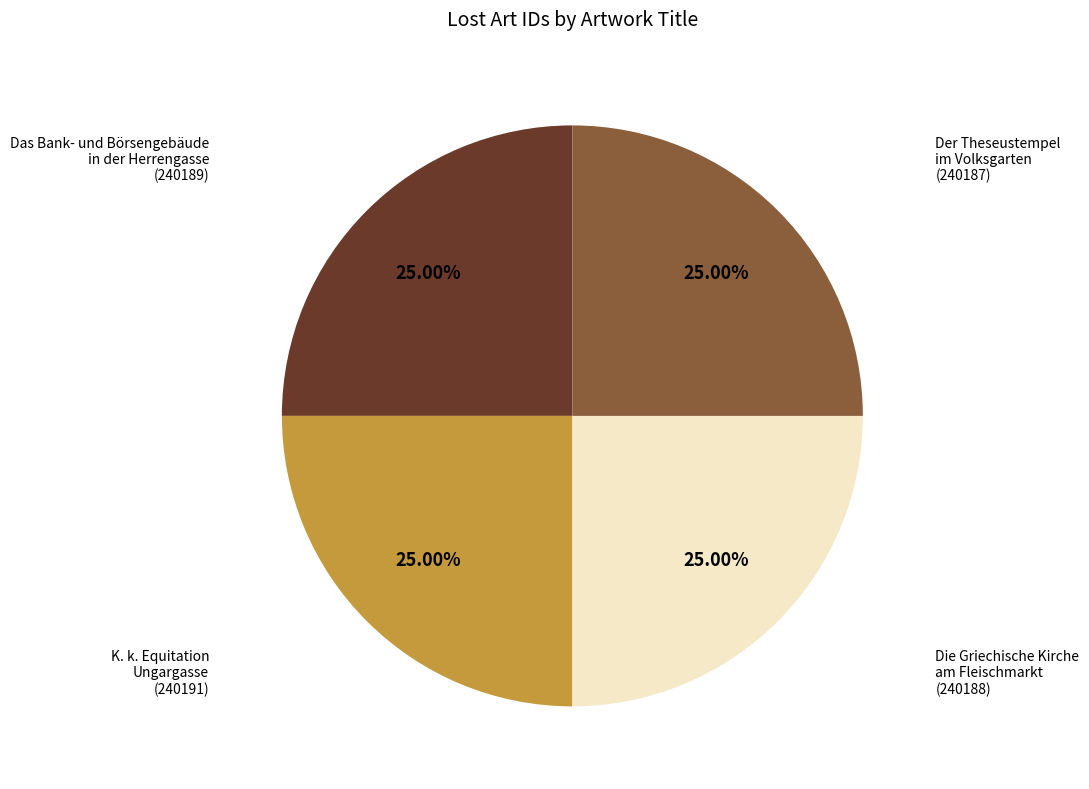

Does any single category account for the majority?

No